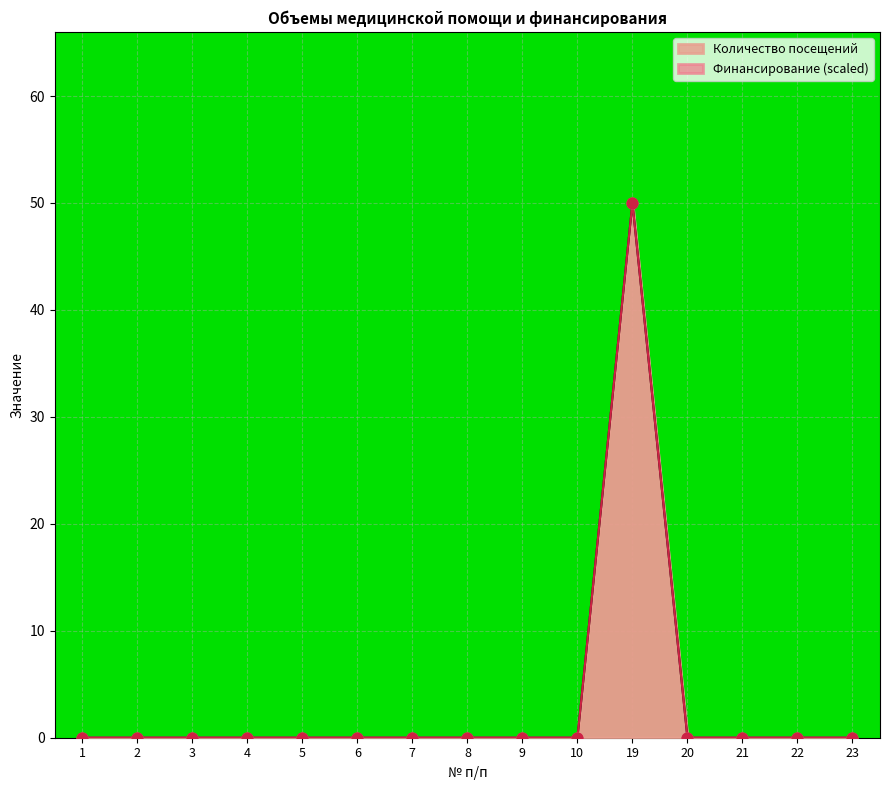

At how many categories does at least one series exceed 7?

1